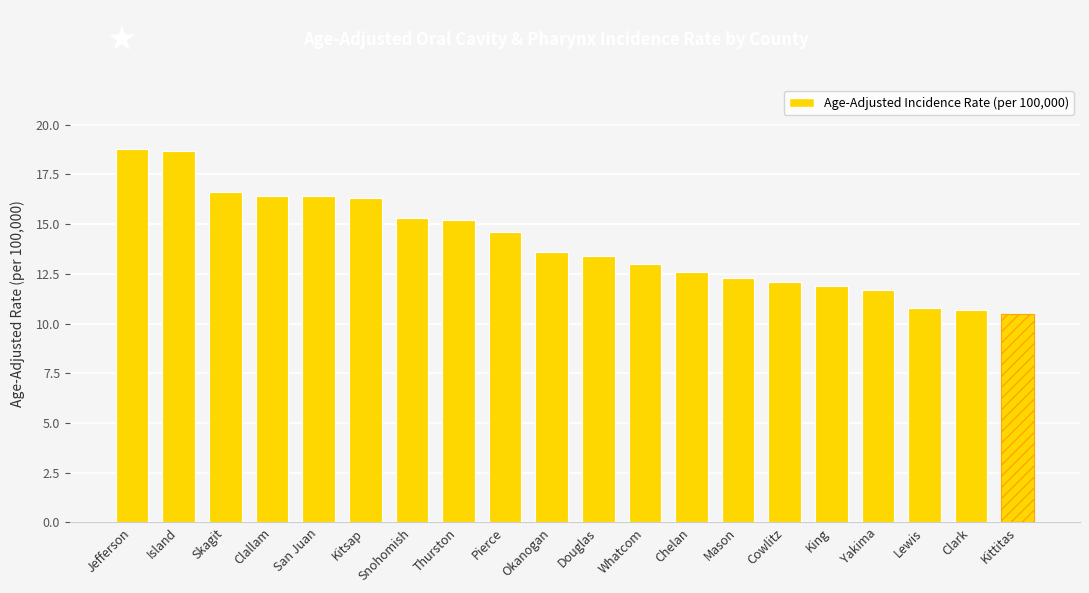

How many series are shown in this chart?

1